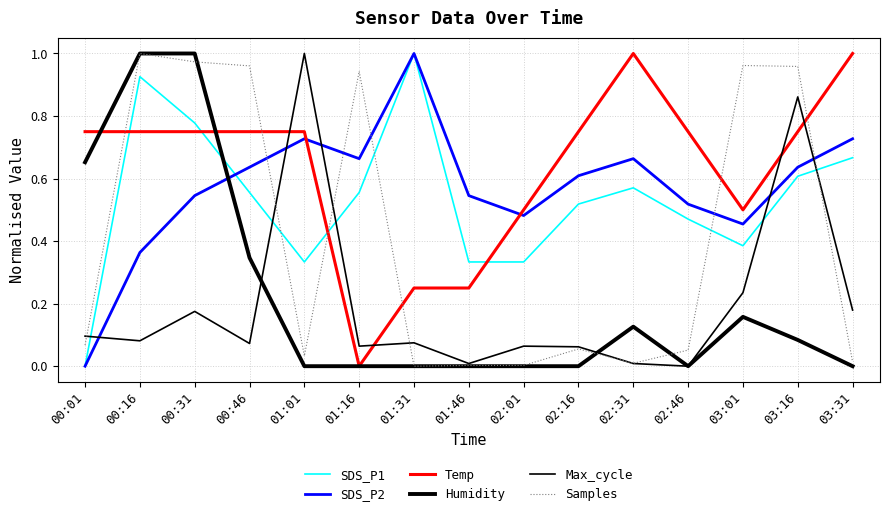

How many intersections are there between Temp and SDS_P2?

2